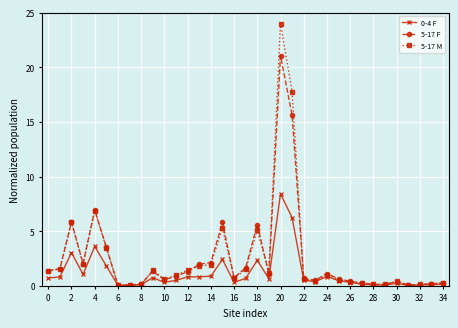

What is the value of the 5-17 M point at the 3rd from the left?

5.8